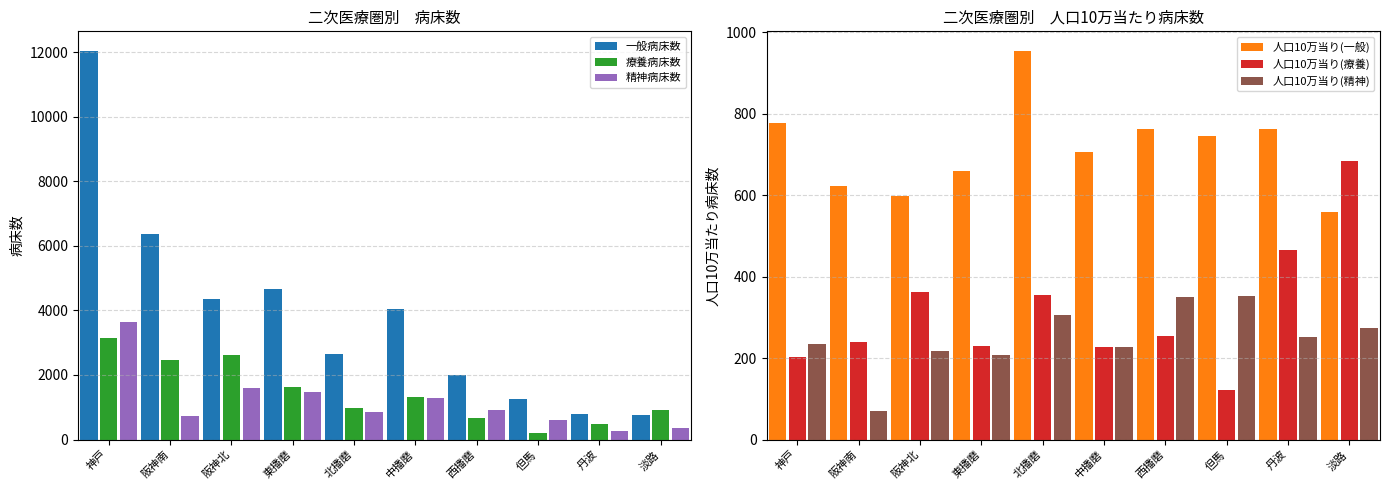

What is the label of the 7th bar from the left?

西播磨